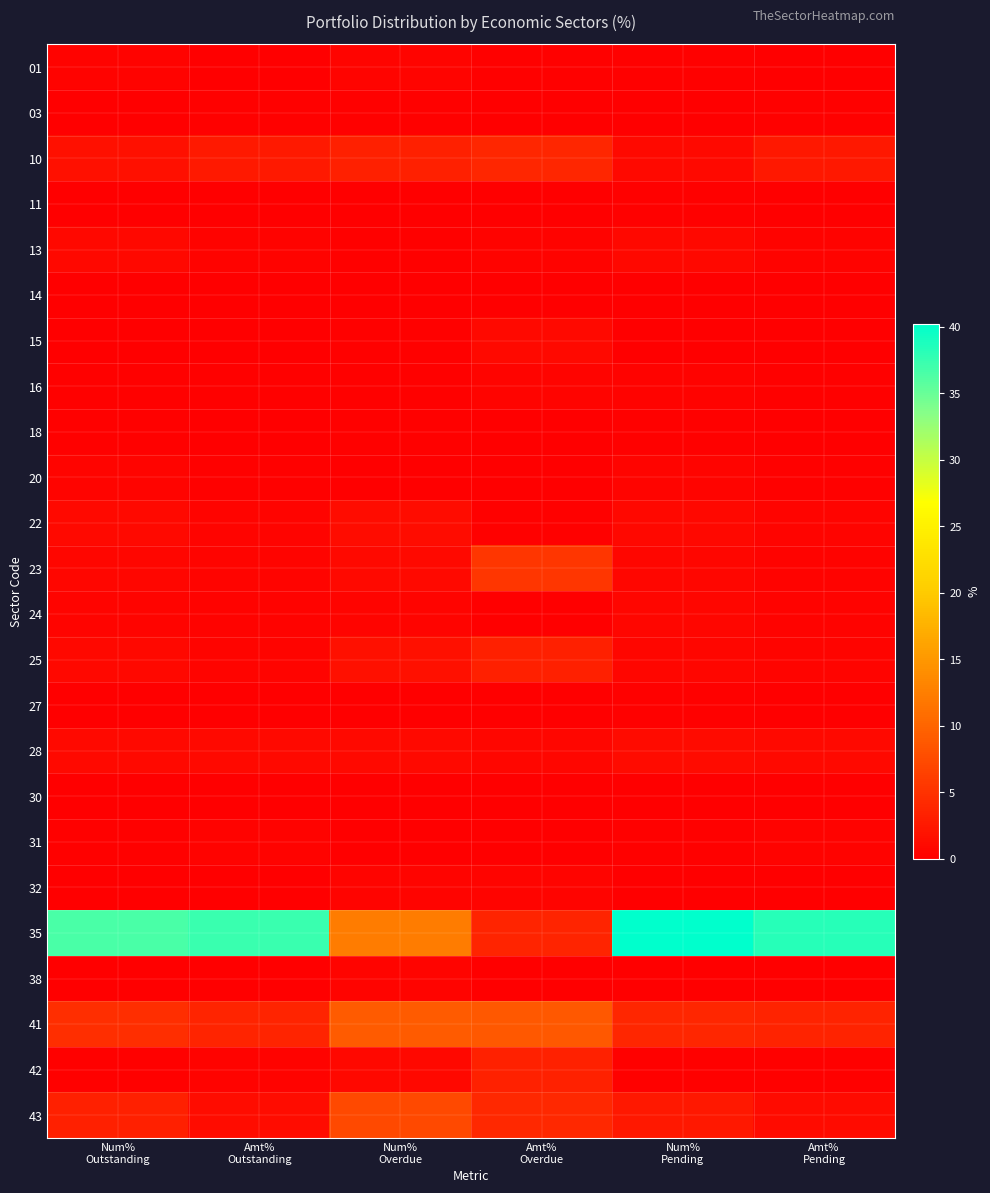

At which category is the sum across all series the highest?

Num%
Pending